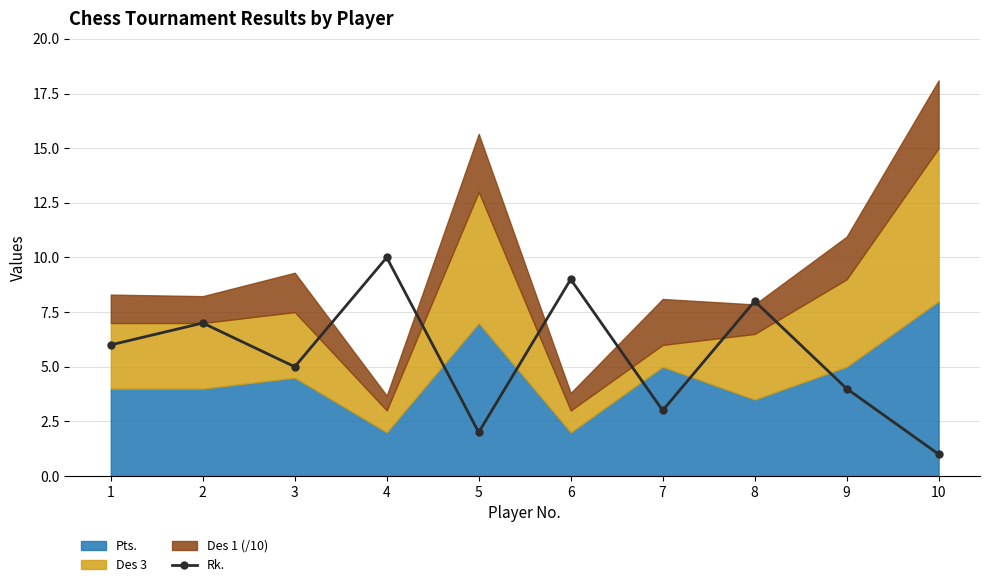

Which category has the highest value across all series?

4